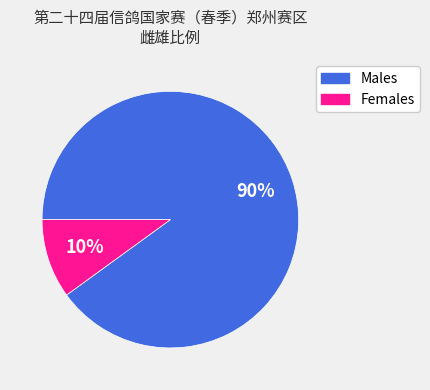

Approximately how many times larger is the value at Males compared to Females?

9.0